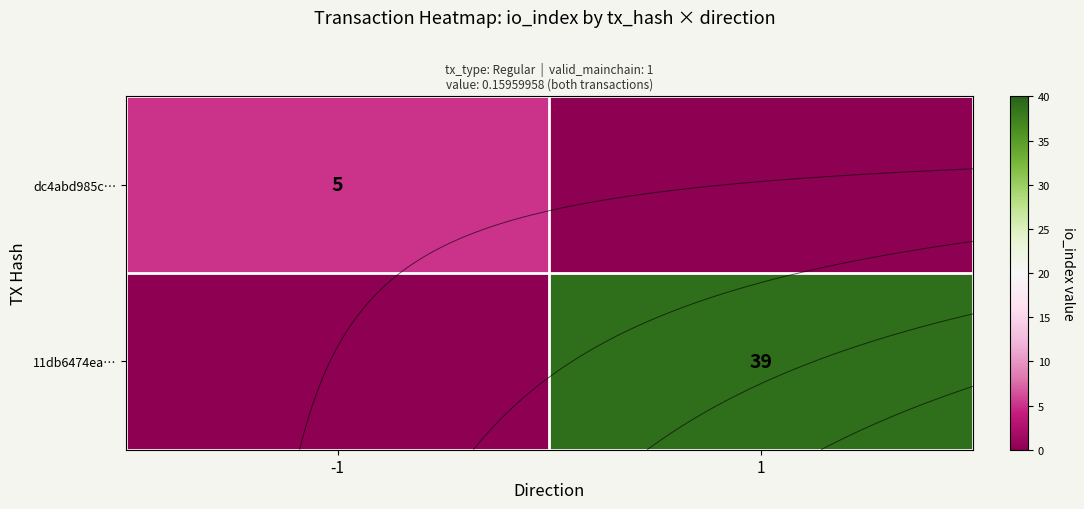

Rank the categories by 11db6474ea… value from lowest to highest.

-1, 1